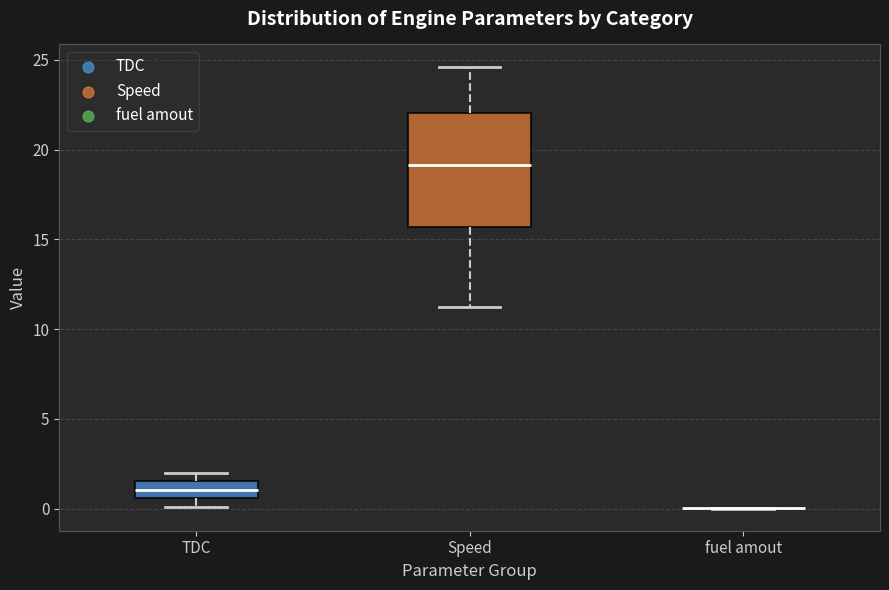

Where does the median line of the box for TDC sit on the y-axis? The values are not printed on the chart, so give them approximately, as read against the axis.

1.0